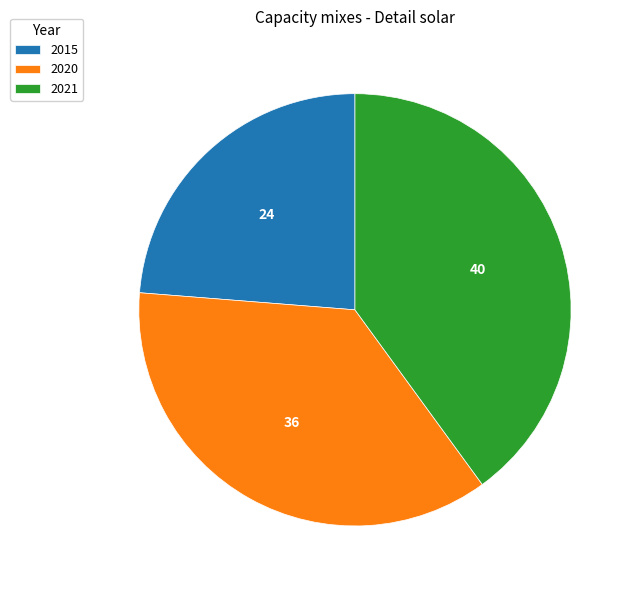

Which has a higher value, 2015 or 2020?

2020